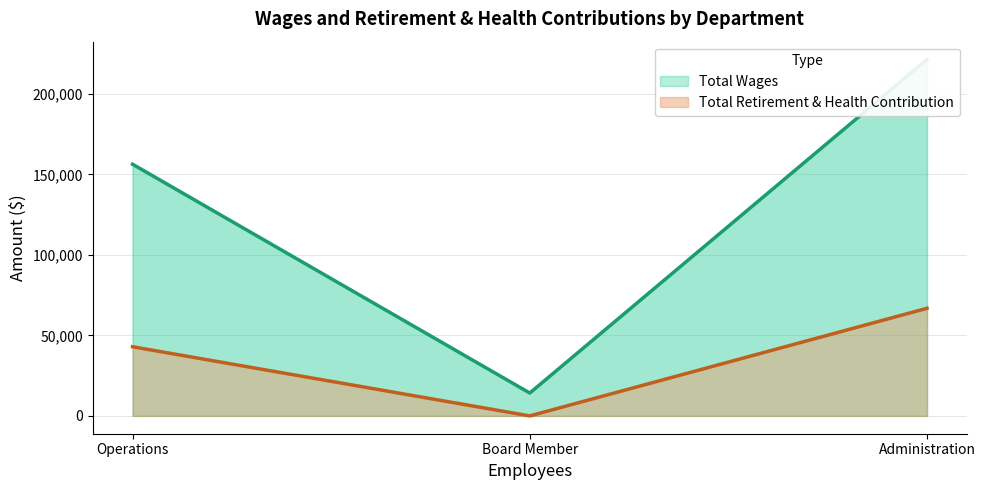

What is the difference between the maximum and minimum values in the Total Wages series?

207116